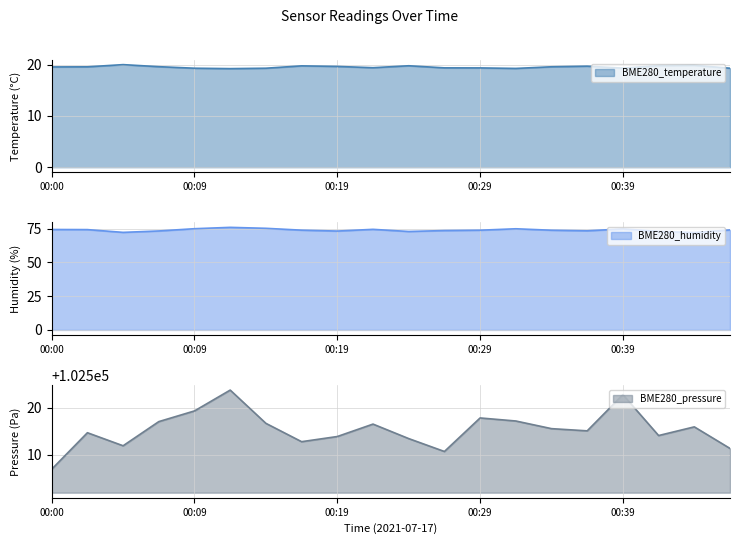

In BME280_temperature, how many points are lower than both neighbors (excluding endpoints)?

4